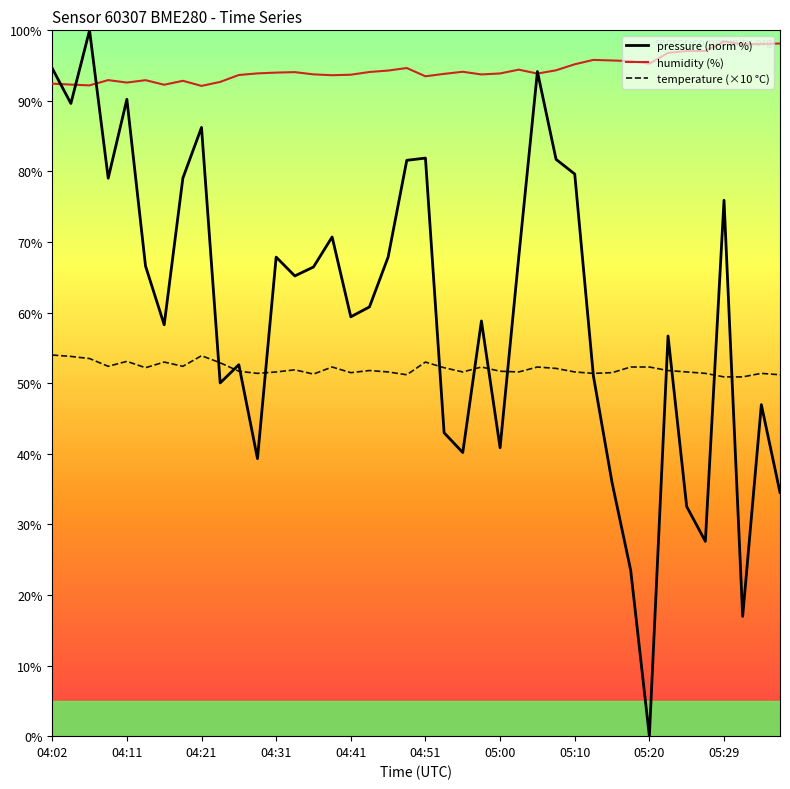

What are all the series names shown in the legend?

pressure (norm %), humidity (%), temperature (×10 °C)